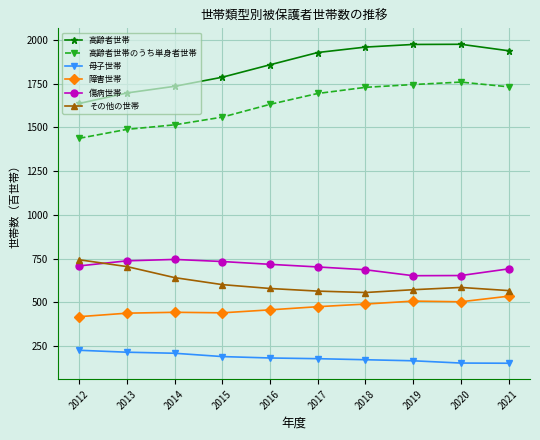

What is the value of the 障害世帯 point at the 4th from the left?

441